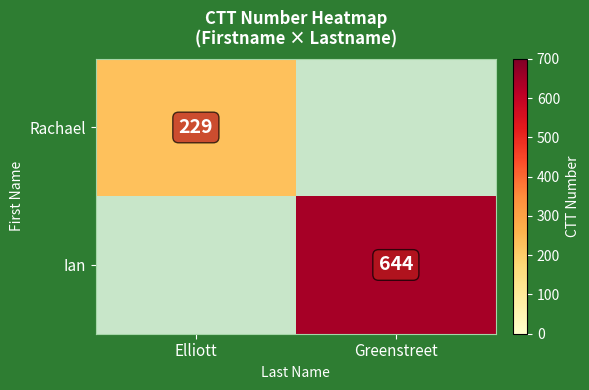

What is the maximum value shown in the chart?

644.0